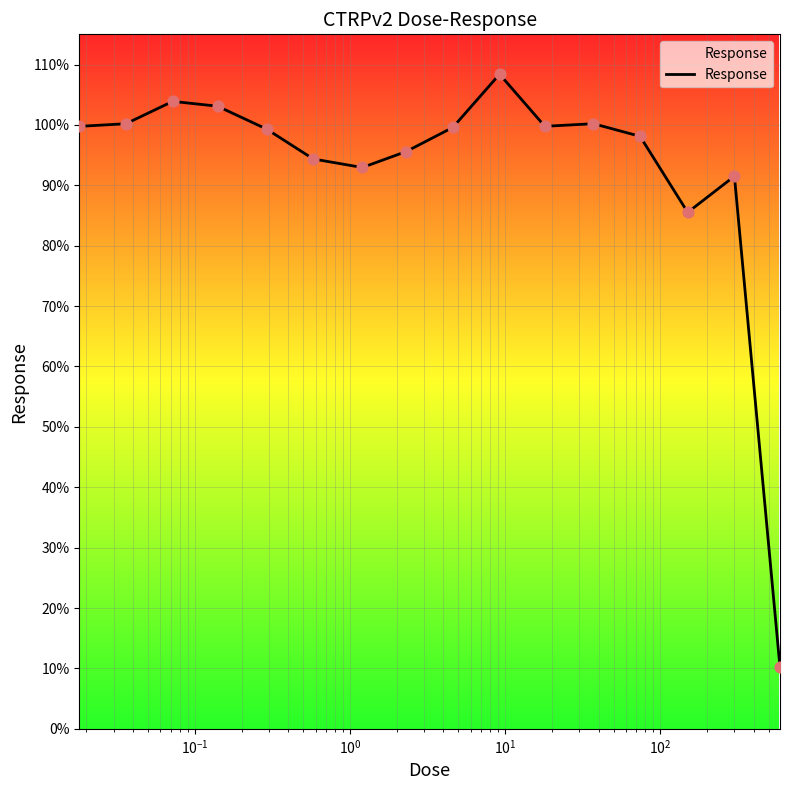

What is the maximum value shown in the chart?

108.4